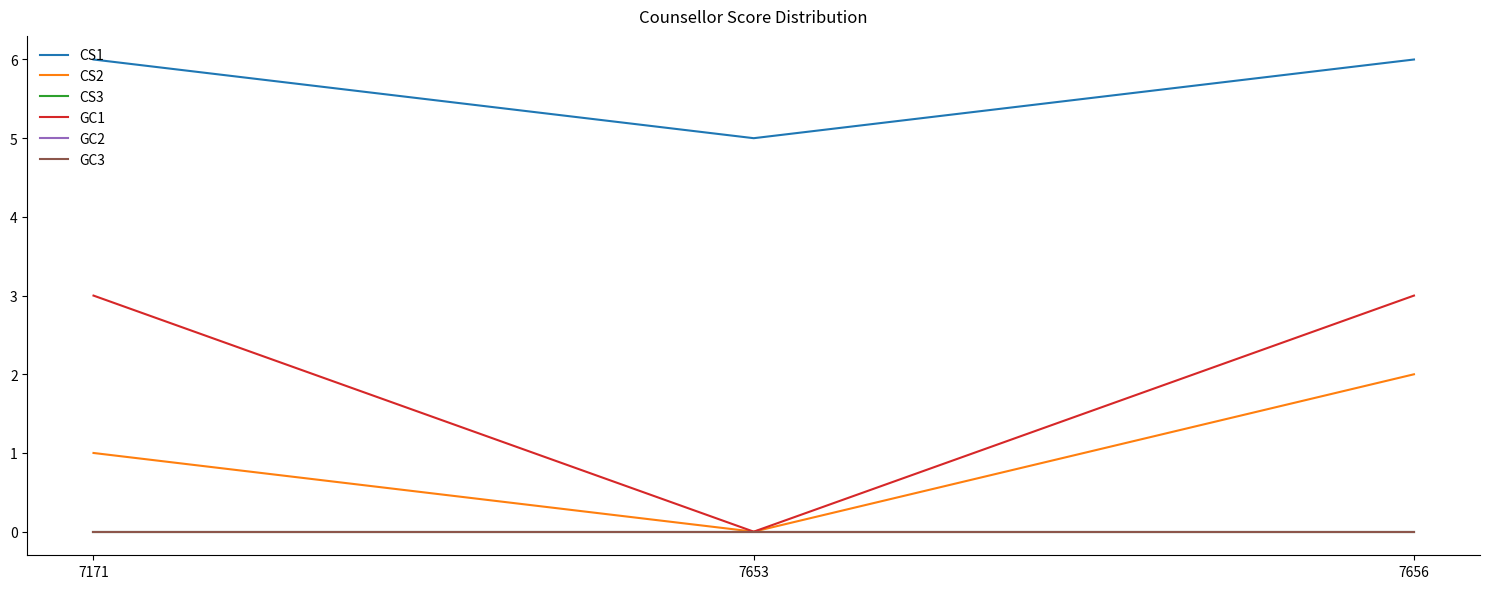

Is this an area chart (filled region under the line)?

No